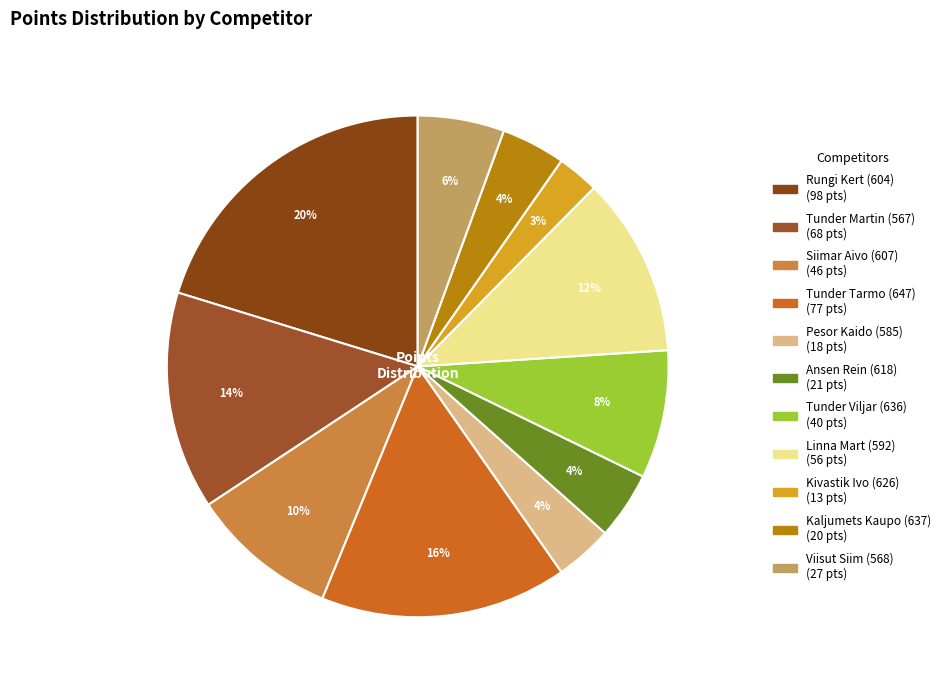

To the nearest percent, what percentage of the pie is Kivastik Ivo (626)?

3%